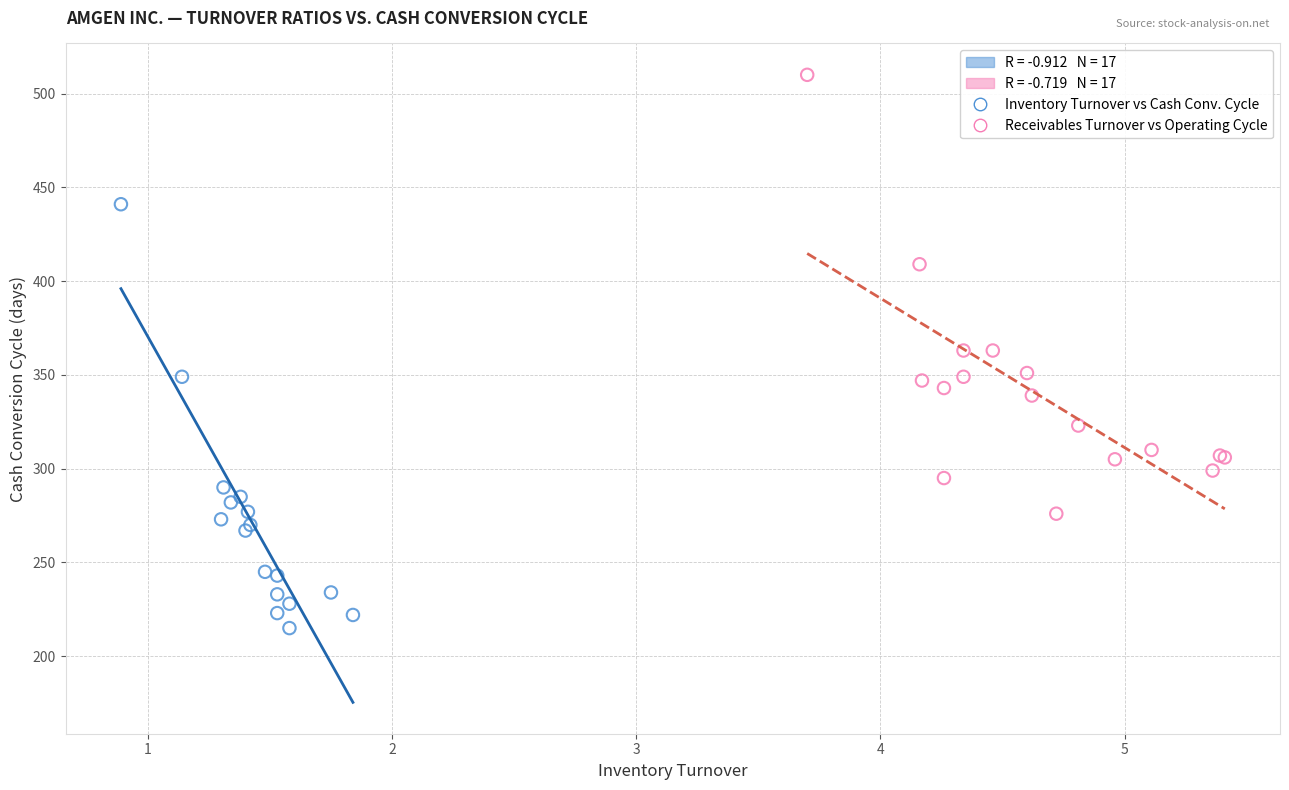

Which series contains the lowest Y value?

Inventory Turnover vs Cash Conv. Cycle